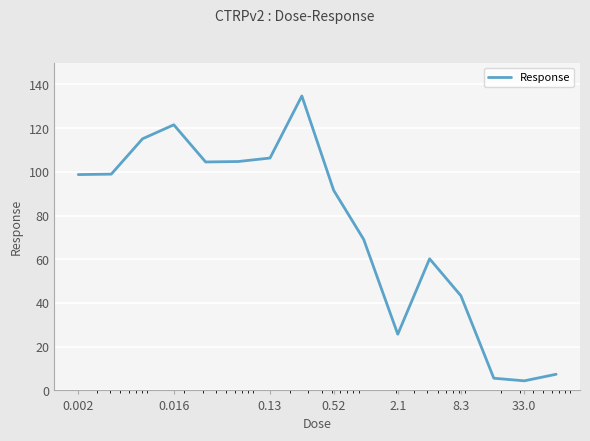

Does the chart have visible grid lines?

Yes